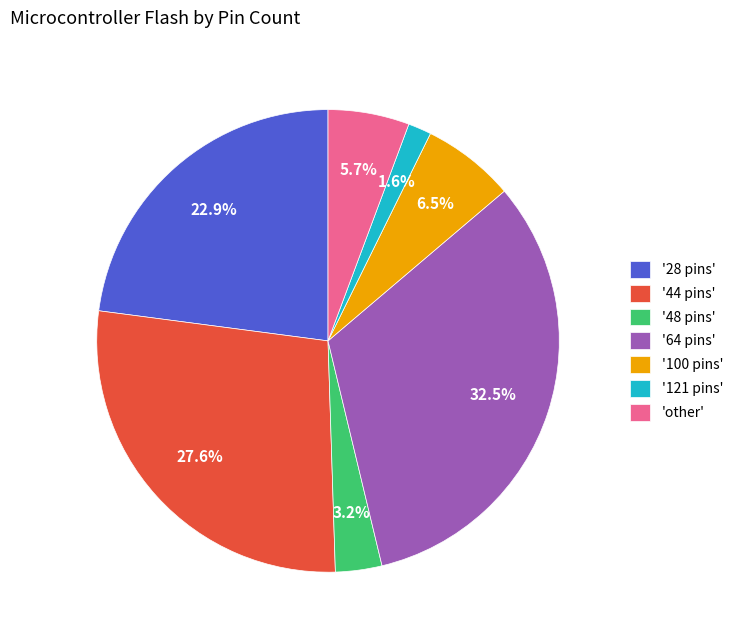

Rank the categories by value from lowest to highest.

'121 pins', '48 pins', 'other', '100 pins', '28 pins', '44 pins', '64 pins'